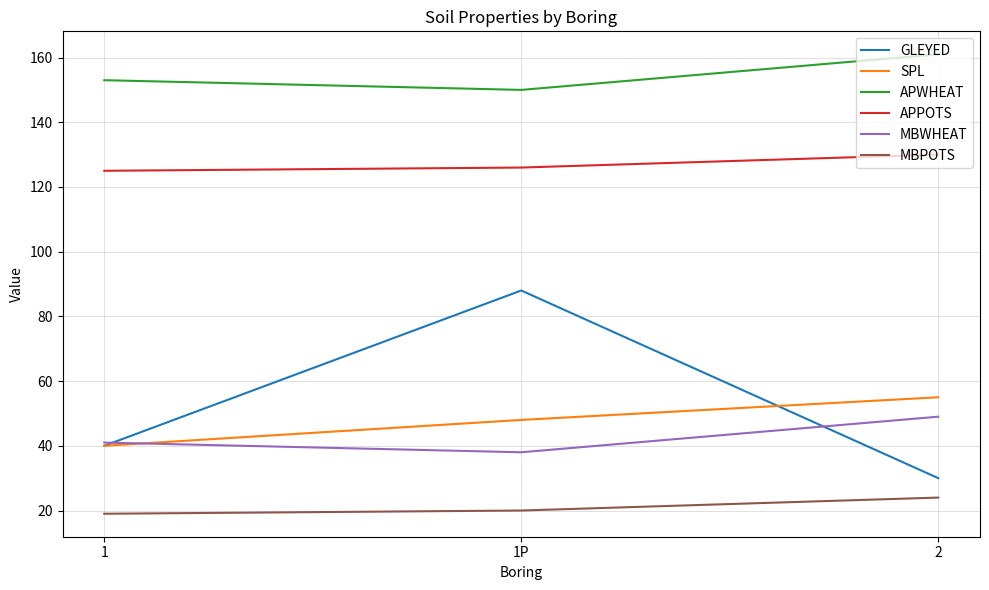

The value of APPOTS at 2 is 130. True or false?

True